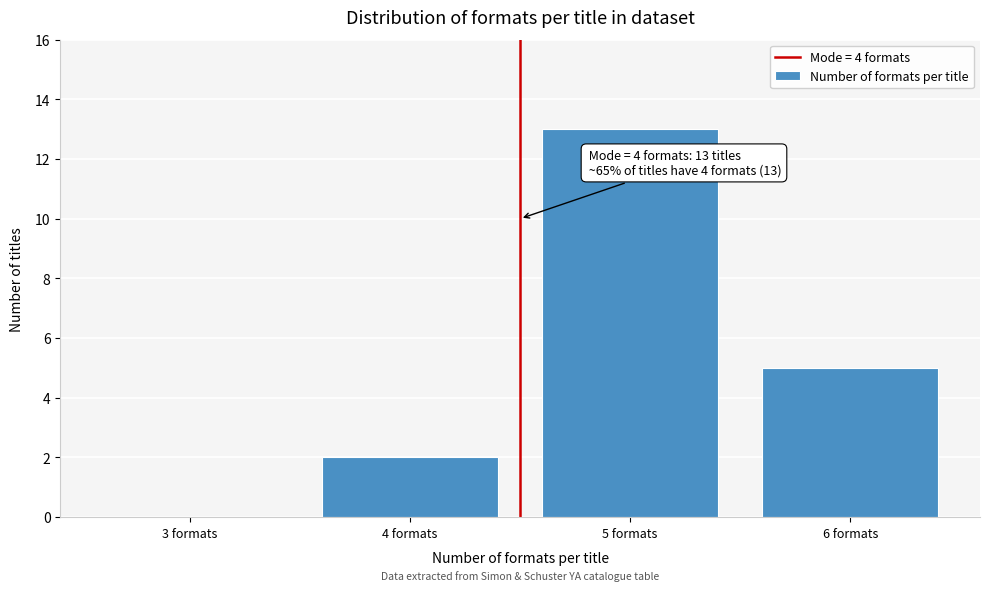

Reading left to right, list all the values displayed in this chart.

3 formats=0	4 formats=2	5 formats=13	6 formats=5